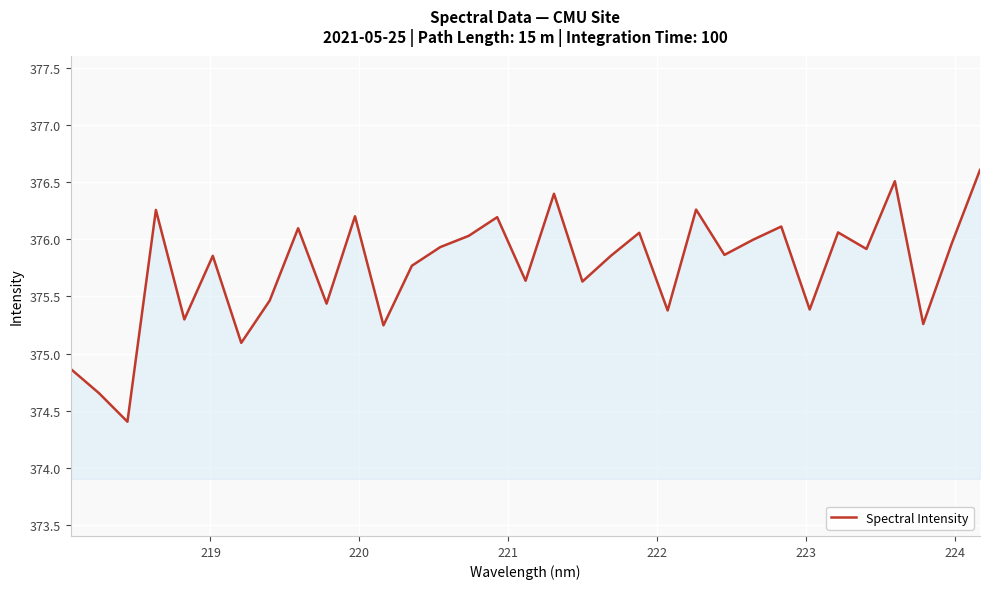

Does the chart display data point markers on the line(s)?

No